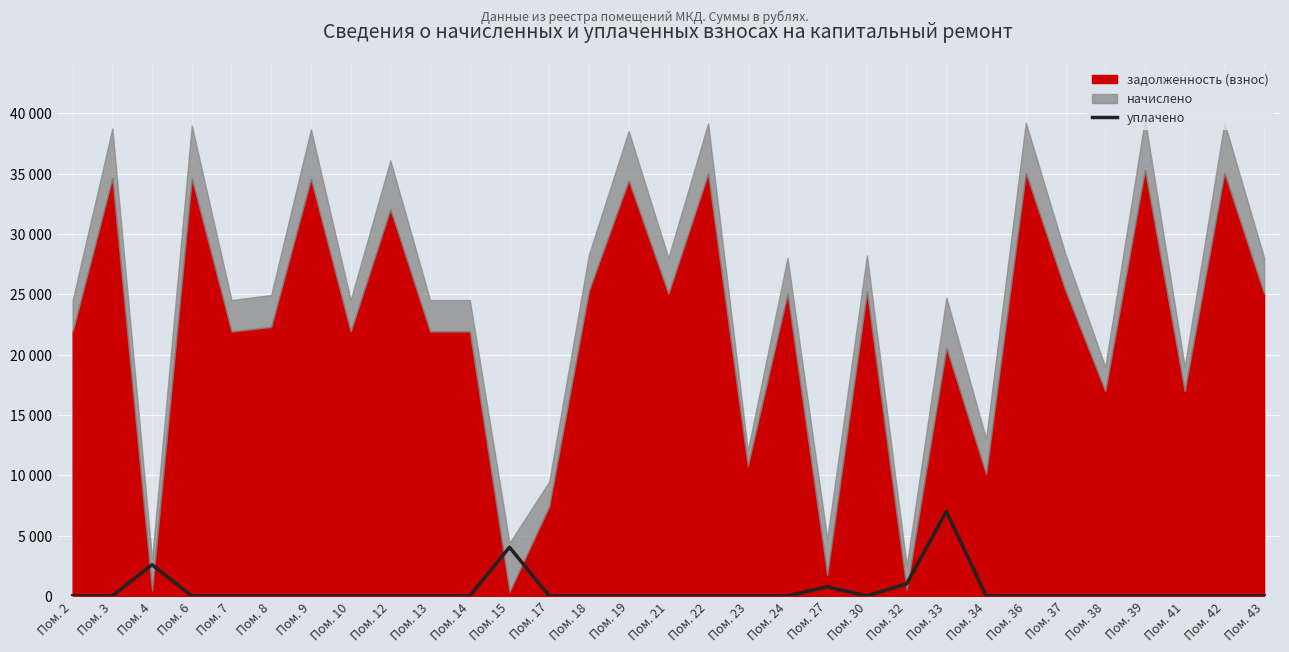

True or false: the data shows -4345.9 at Пом. 41.

False